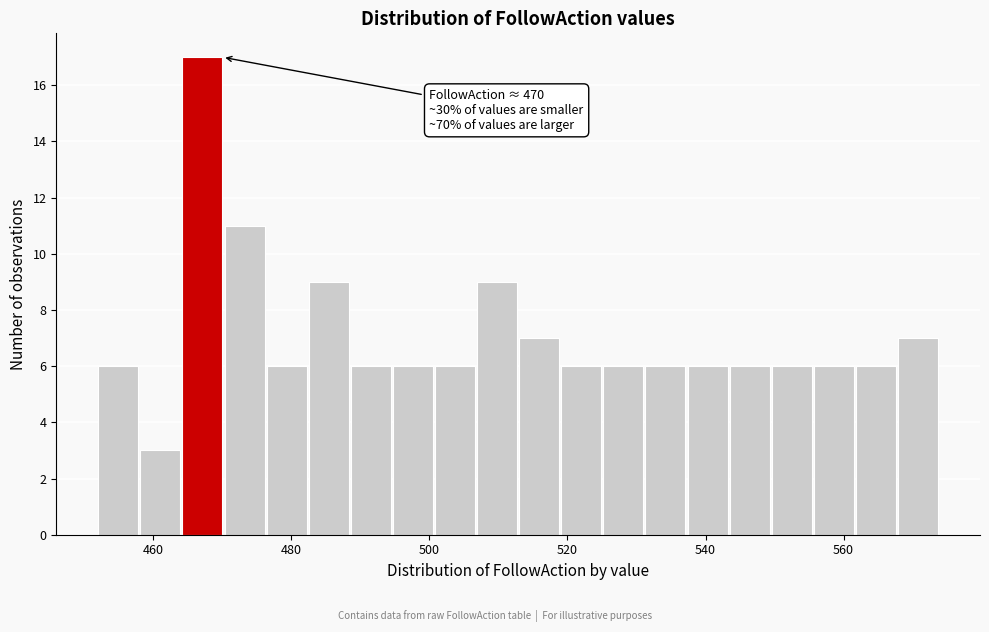

Around what value on the x-axis is the tallest bar? Give the approximate position of its centre, as read against the axis.

468